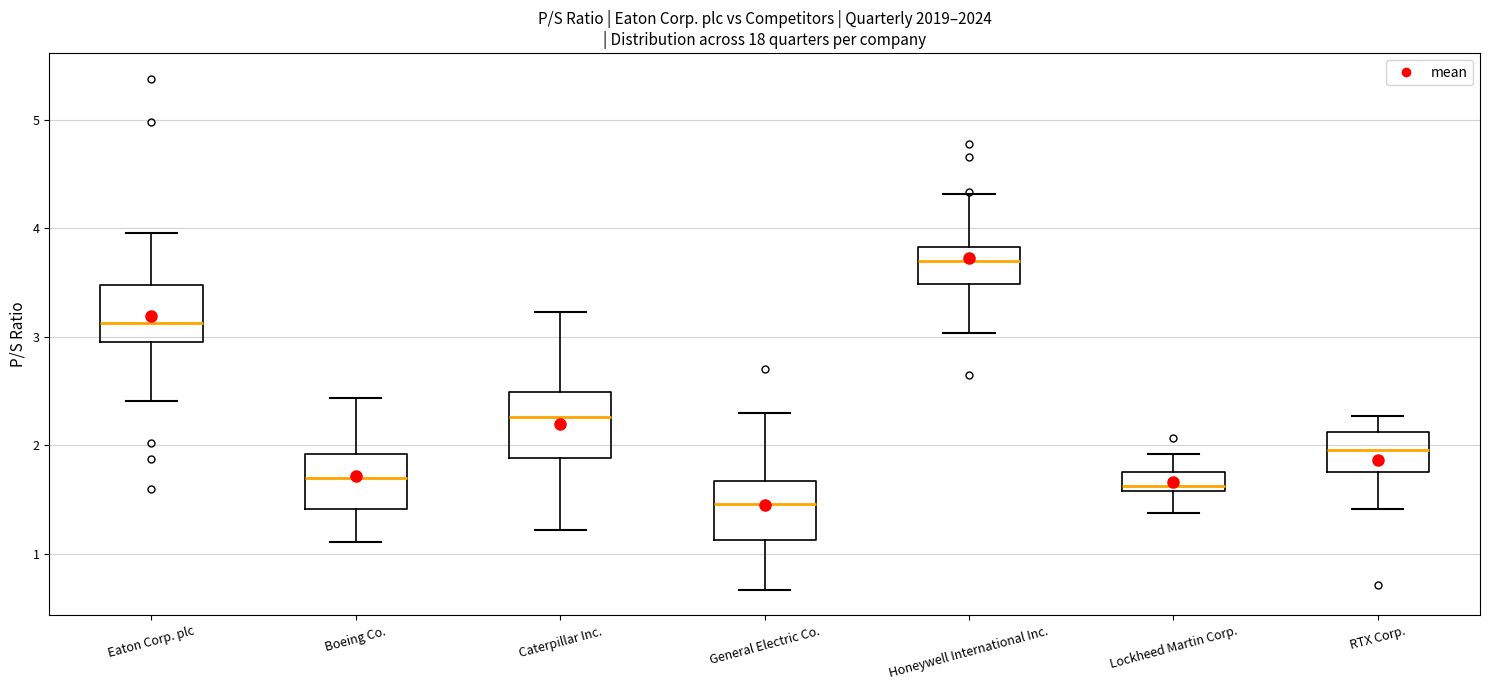

Reading left to right, read every box against the y-axis: the position of its median line, the range the box covers, and the ends of its whiskers. The values are not printed on the chart, so give them approximately, as read against the axis.

Eaton Corp. plc: median 3.1, box 3.0 to 3.5, whiskers 2.4 to 4.0
Boeing Co.: median 1.7, box 1.4 to 1.9, whiskers 1.1 to 2.4
Caterpillar Inc.: median 2.3, box 1.9 to 2.5, whiskers 1.2 to 3.2
General Electric Co.: median 1.5, box 1.1 to 1.7, whiskers 0.7 to 2.3
Honeywell International Inc.: median 3.7, box 3.5 to 3.8, whiskers 3.0 to 4.3
Lockheed Martin Corp.: median 1.6 (just above the box's lower edge), box 1.6 to 1.8, whiskers 1.4 to 1.9
RTX Corp.: median 2.0, box 1.8 to 2.1, whiskers 1.4 to 2.3